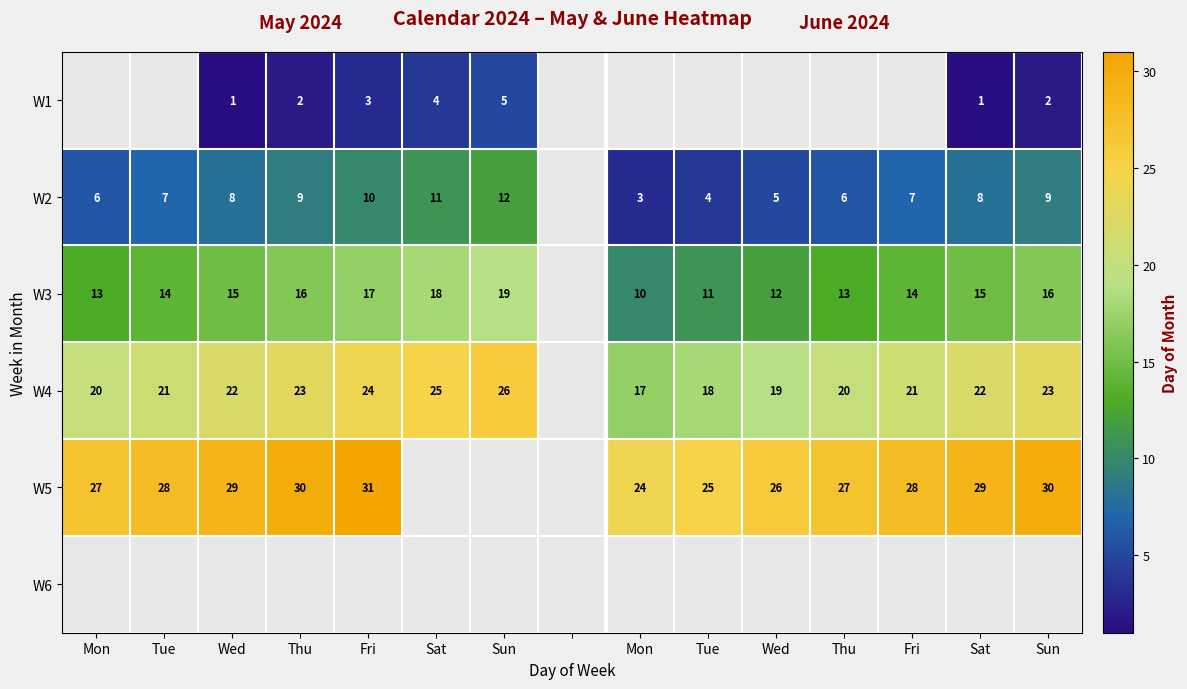

At how many categories does at least one series exceed 5?

14